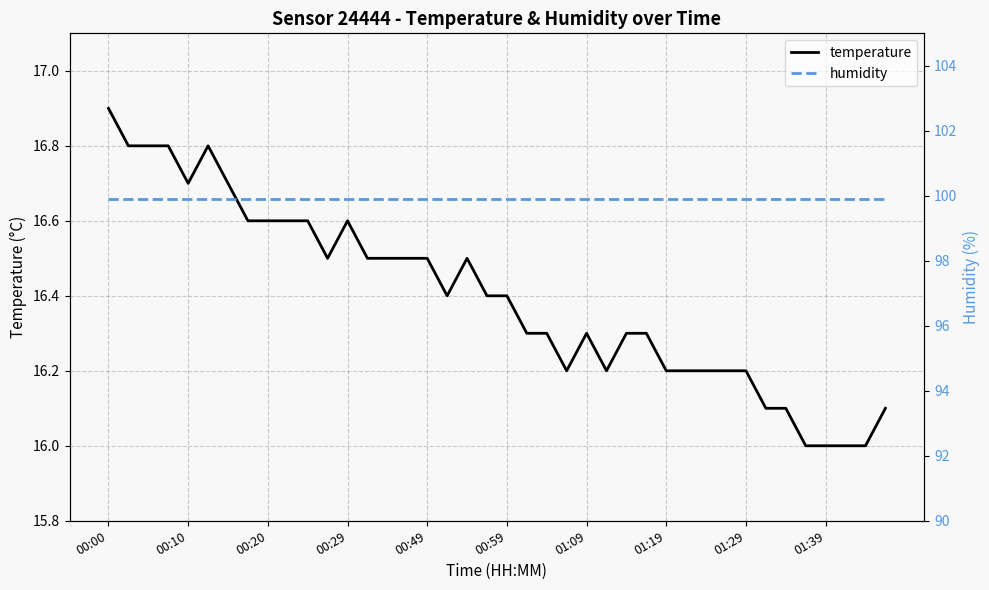

True or false: temperature has more than 2 points higher than both neighbors.

True